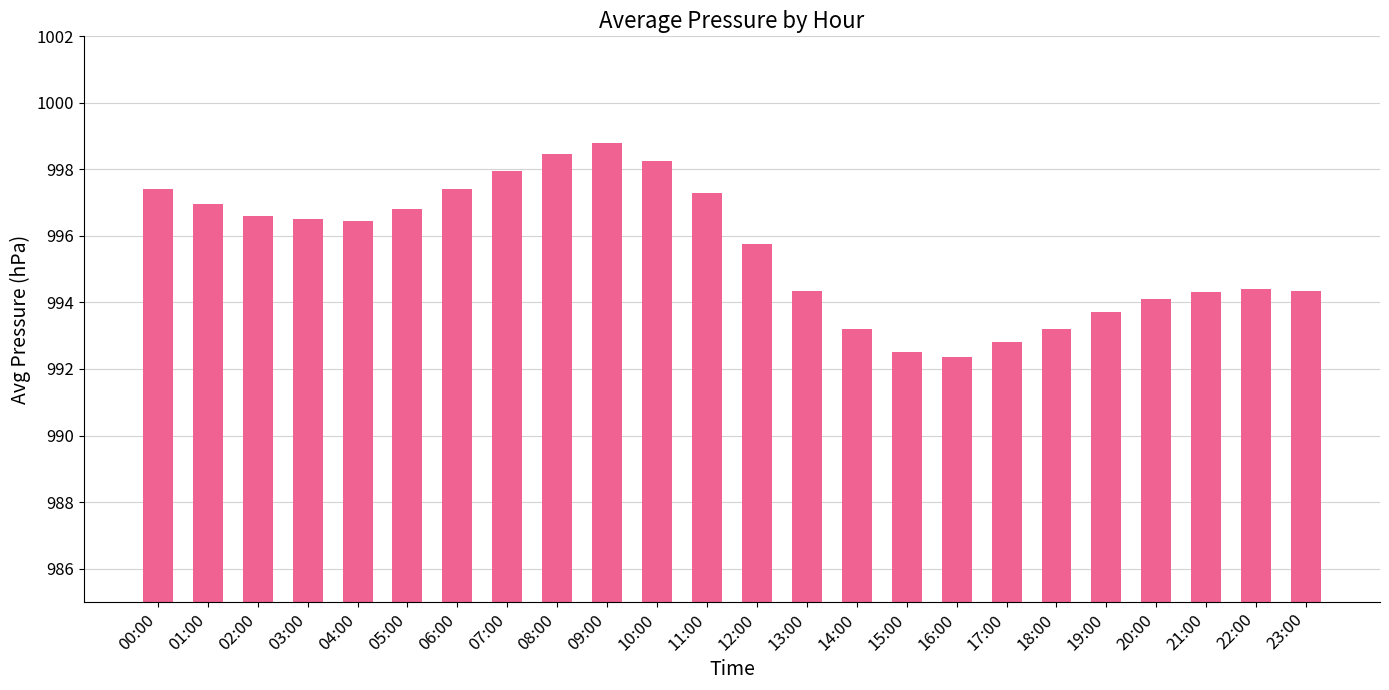

Which category has the highest value across all series?

09:00